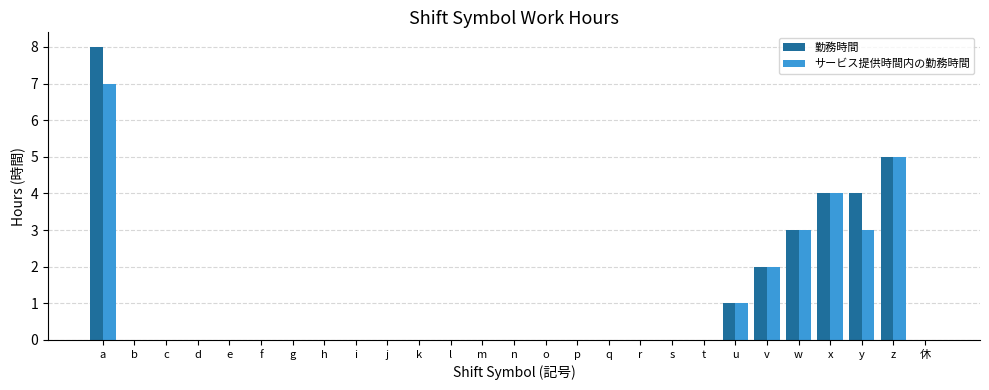

Which category has the highest value in the サービス提供時間内の勤務時間 series?

a